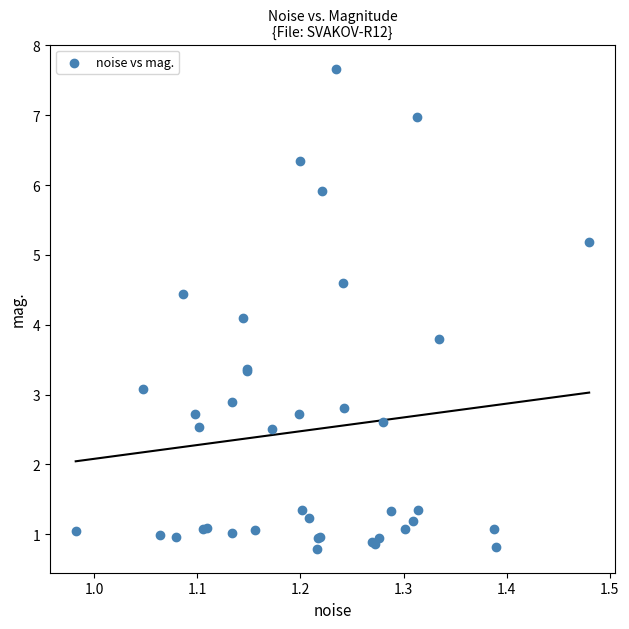

What Y value in the scatter plot is closest to 4?

4.1